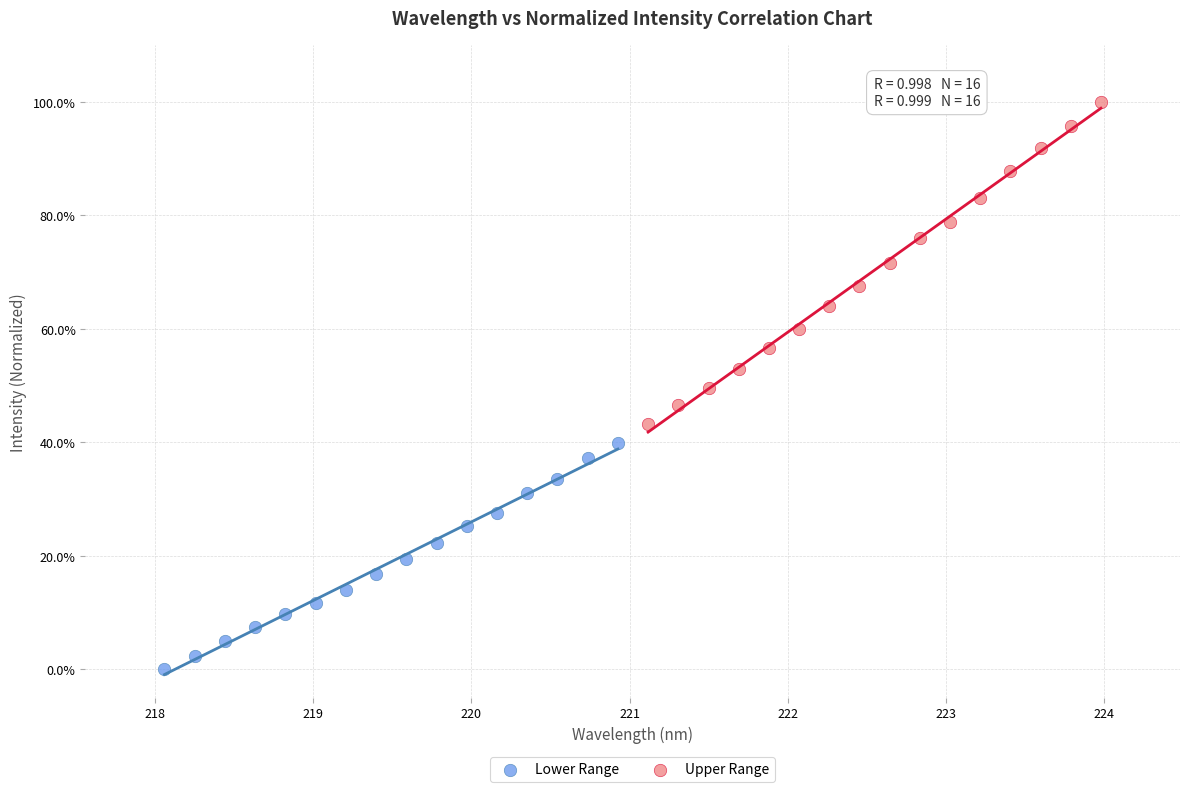

Which series contains the highest Y value?

Upper Range